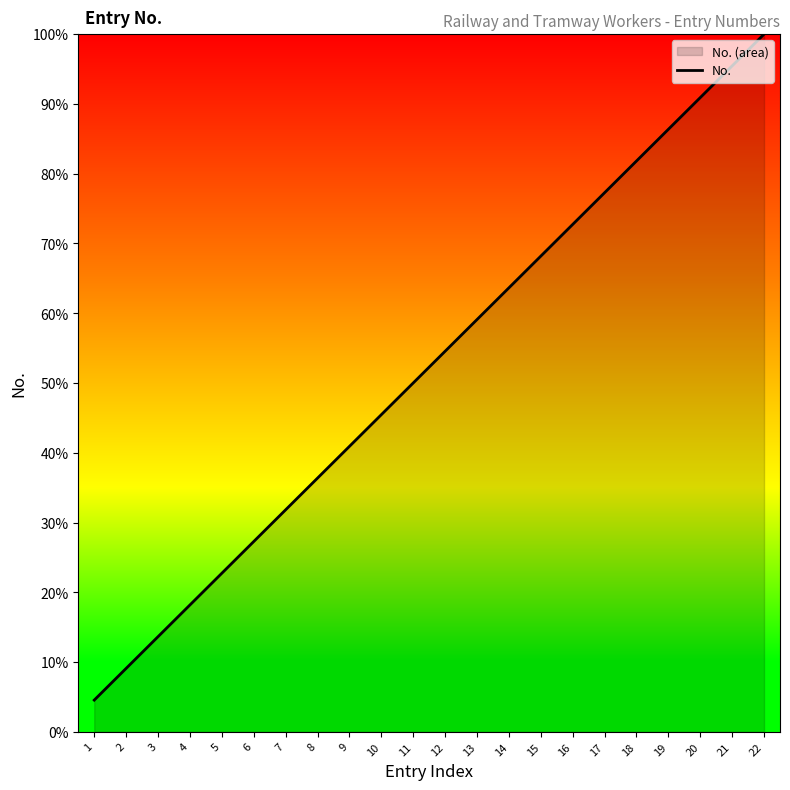

Is it true that the value at 9 is 9?

True